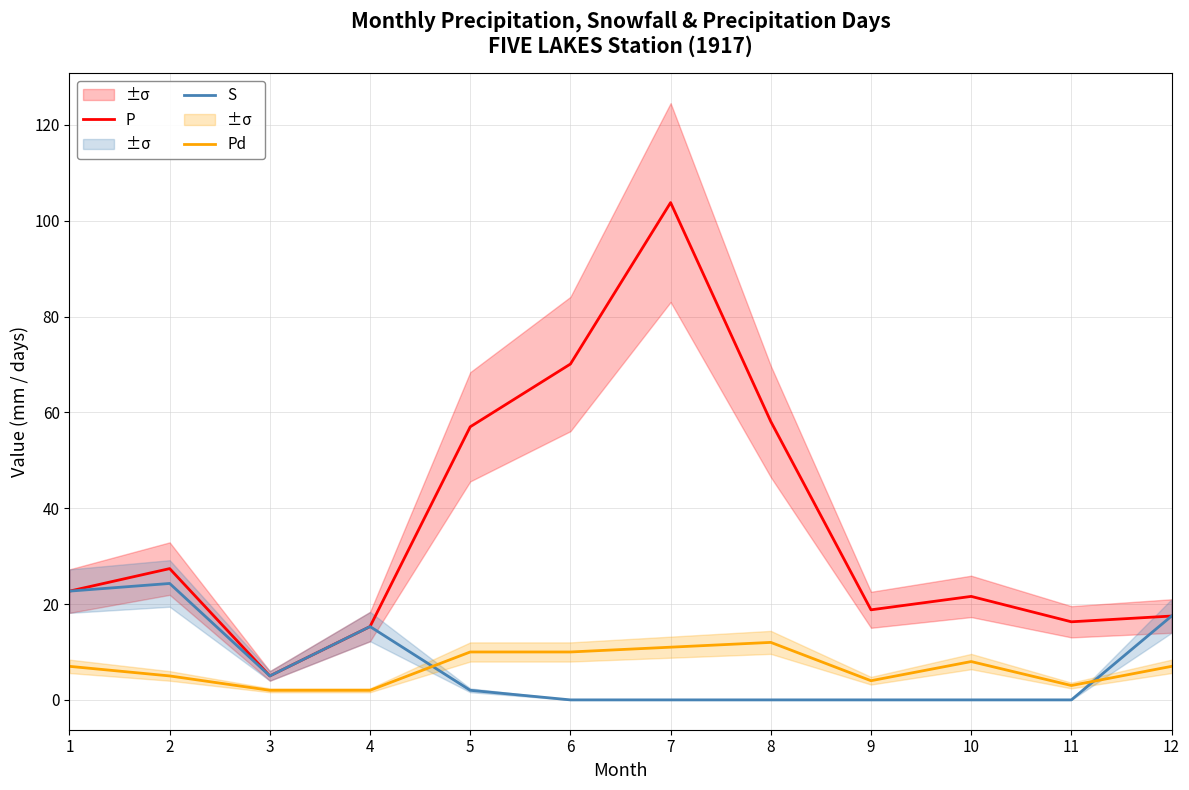

At which category does Pd reach its first local valley?

9